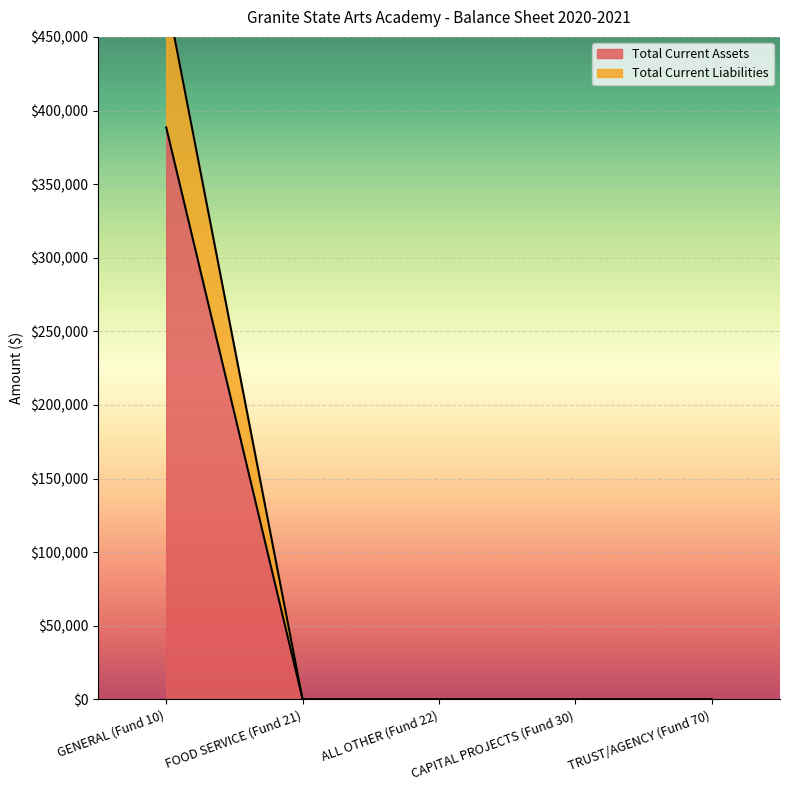

True or false: Total Current Liabilities has more than 2 points higher than both neighbors.

False